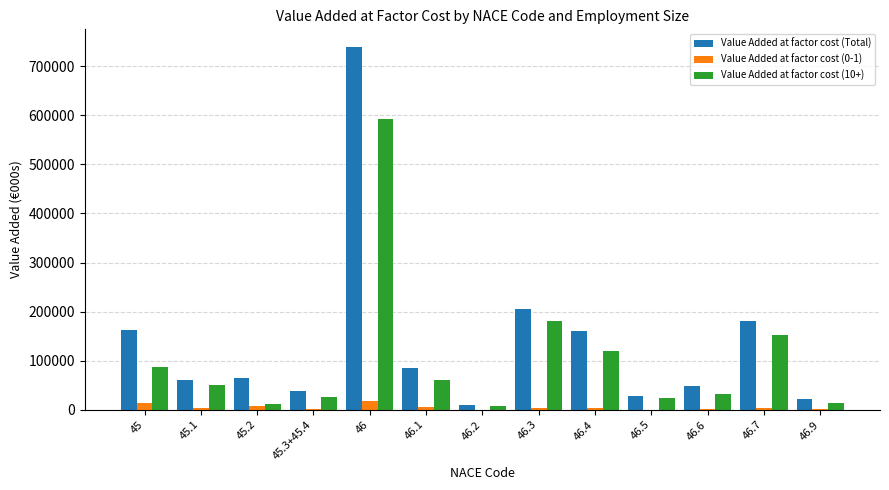

What is the difference between the Value Added at factor cost (Total) values at 45.2 and 46.6?

15481